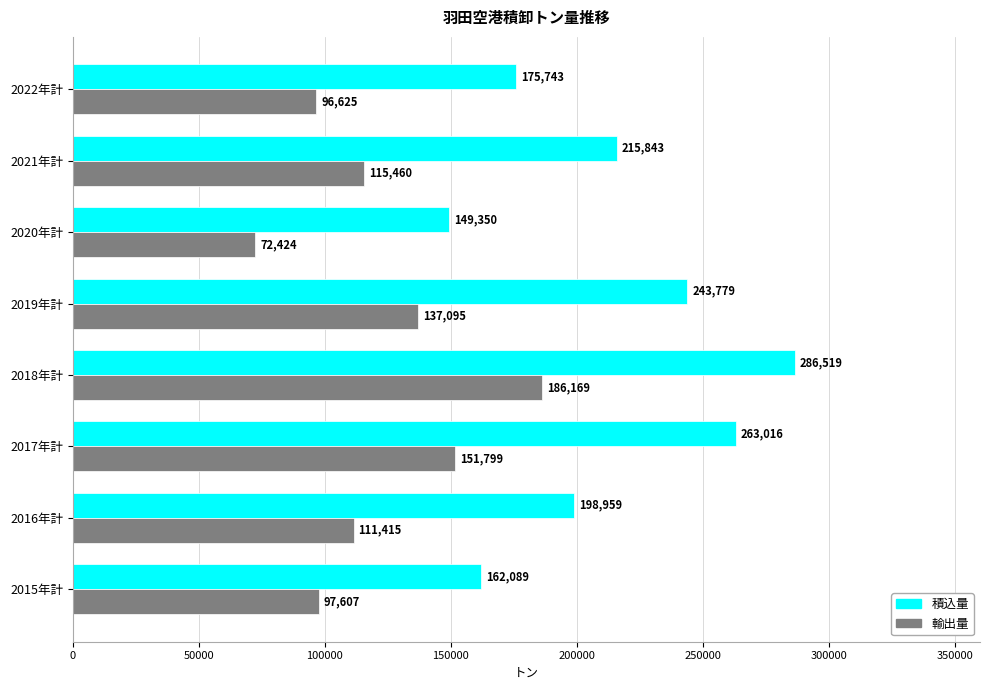

True or false: 積込量 has a value of 149350 at 2020年計.

True